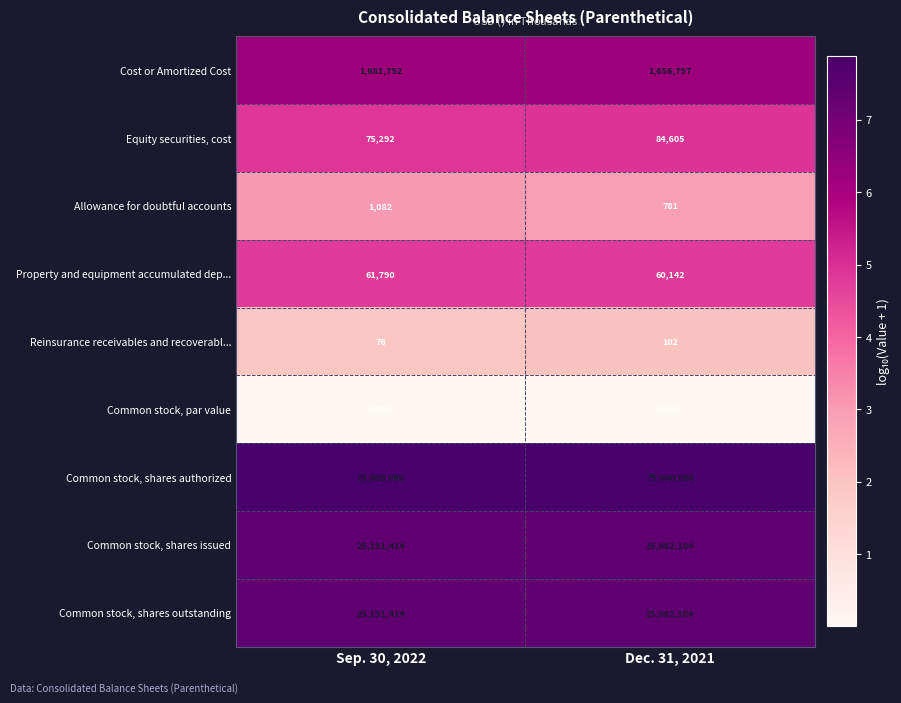

Is the value of Reinsurance receivables and recoverabl... at Sep. 30, 2022 greater than the value of Property and equipment accumulated dep... at Sep. 30, 2022?

No